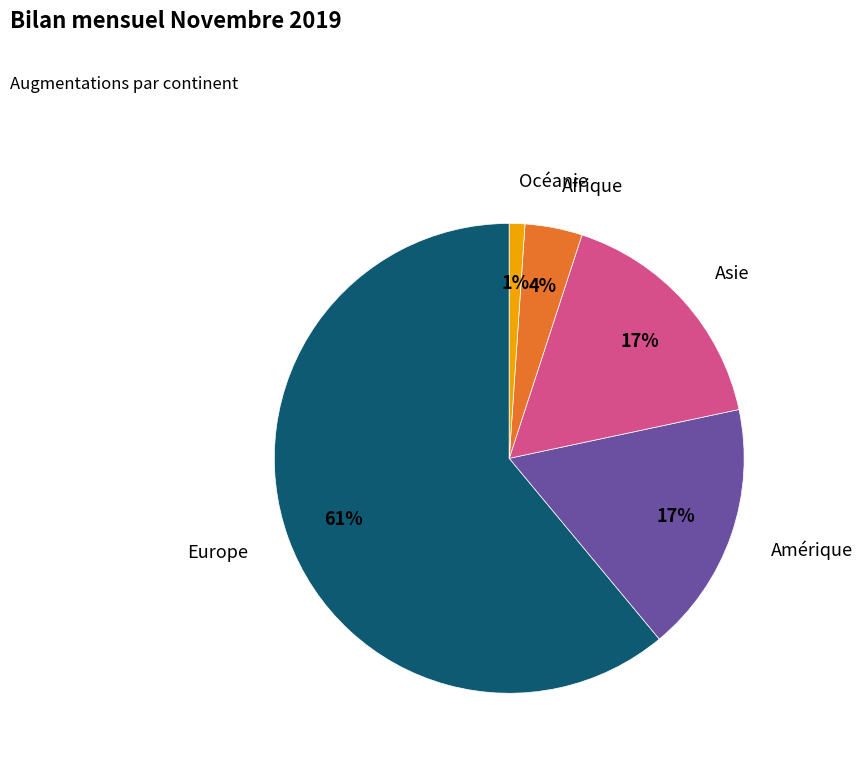

Is there any slice that represents more than half of the pie?

Yes